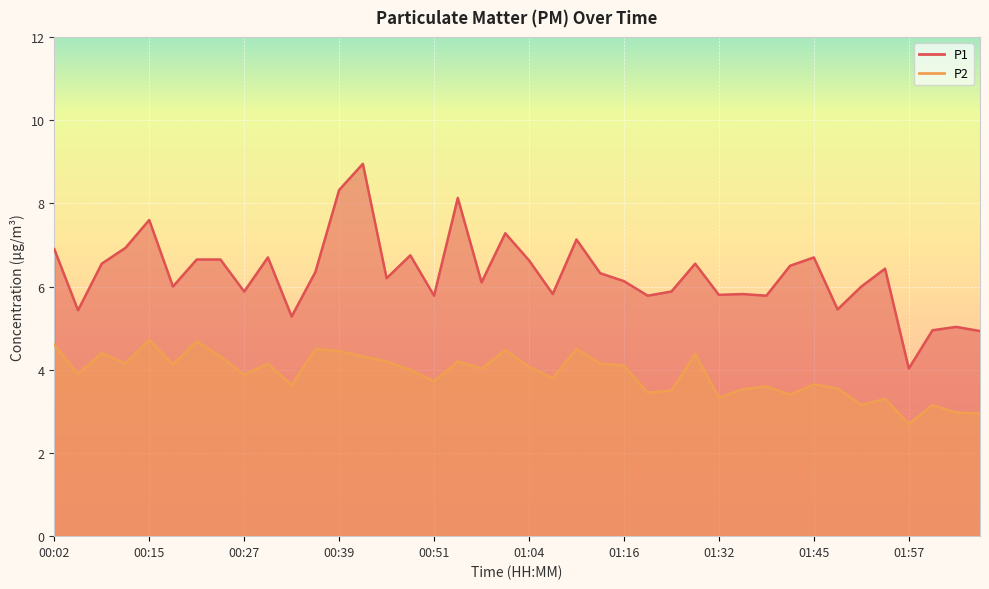

How many categories are shown in the chart?

40